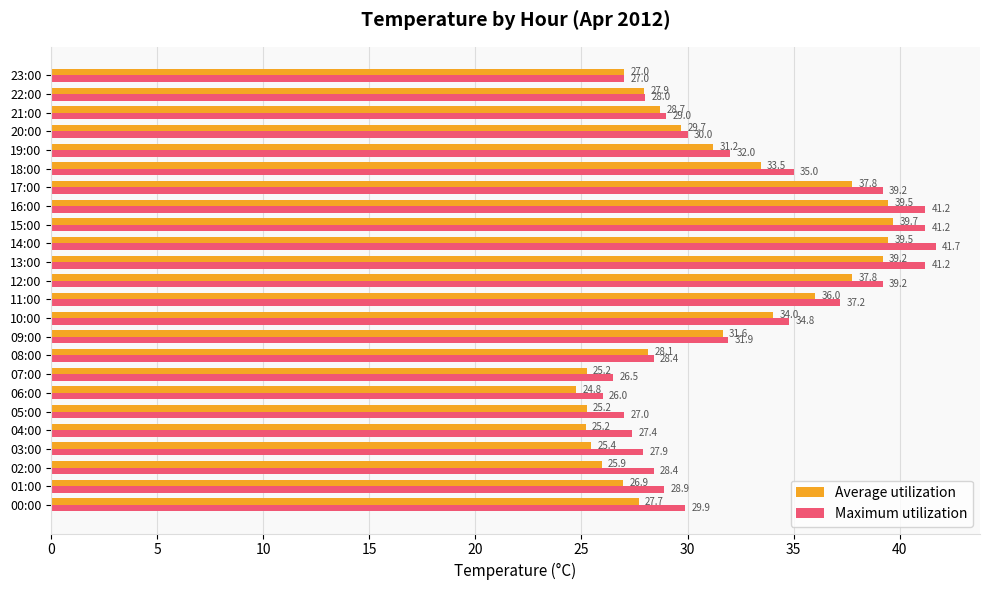

Rank the series by their average value, from lowest to highest.

Average utilization, Maximum utilization